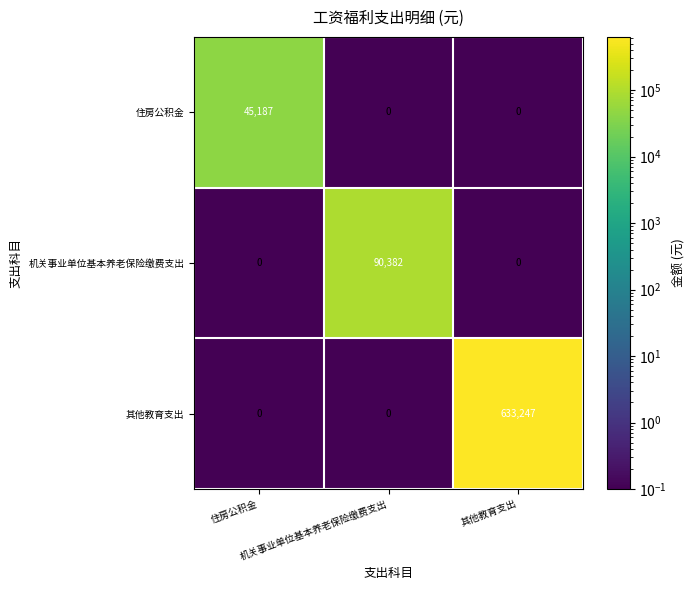

Which category has the highest value across all series?

其他教育支出